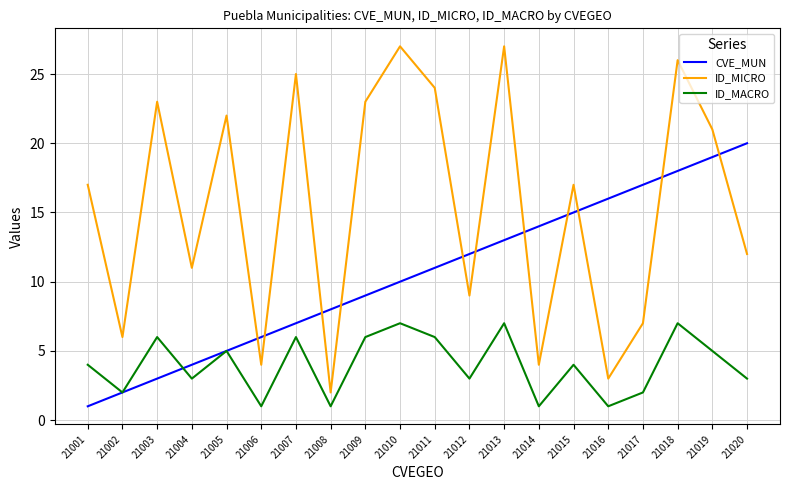

What is the spread (max minus min) of values at 21016?

15